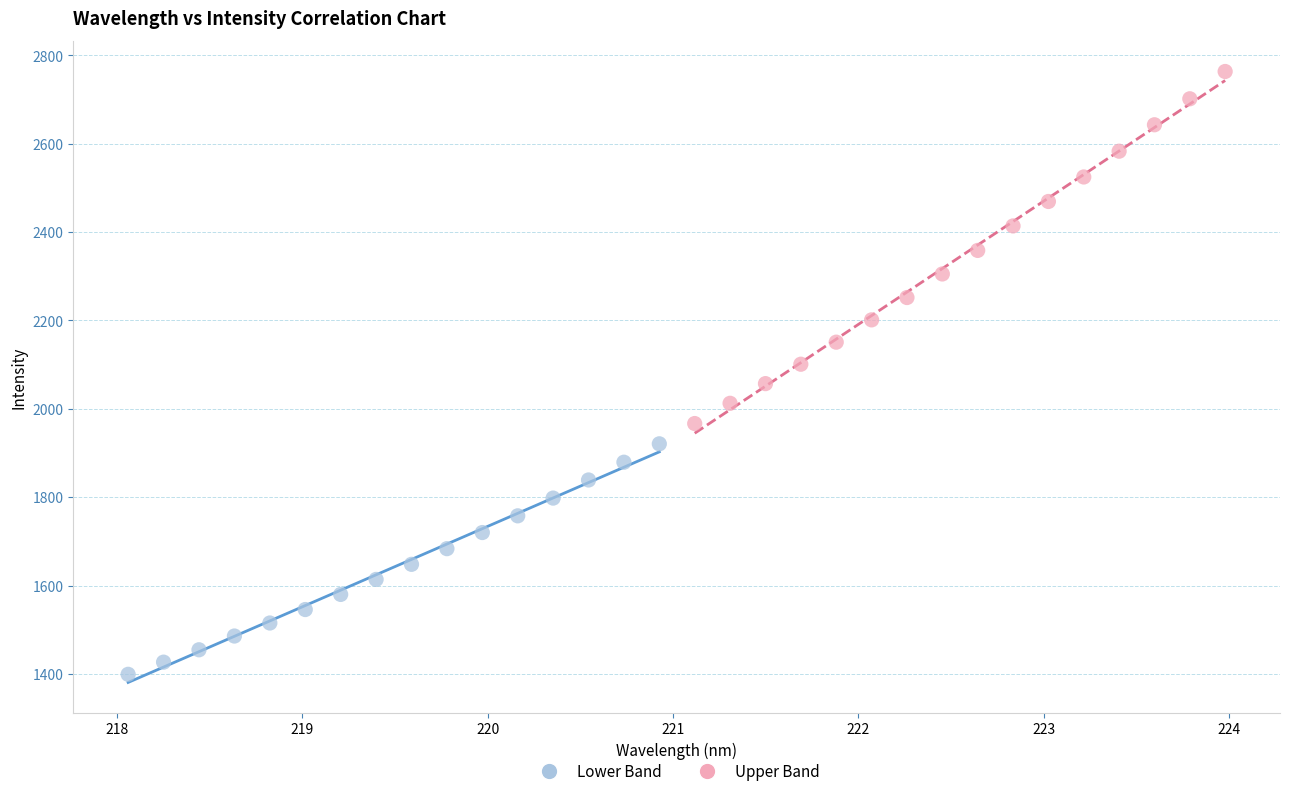

Which series reaches the minimum Y coordinate?

Lower Band